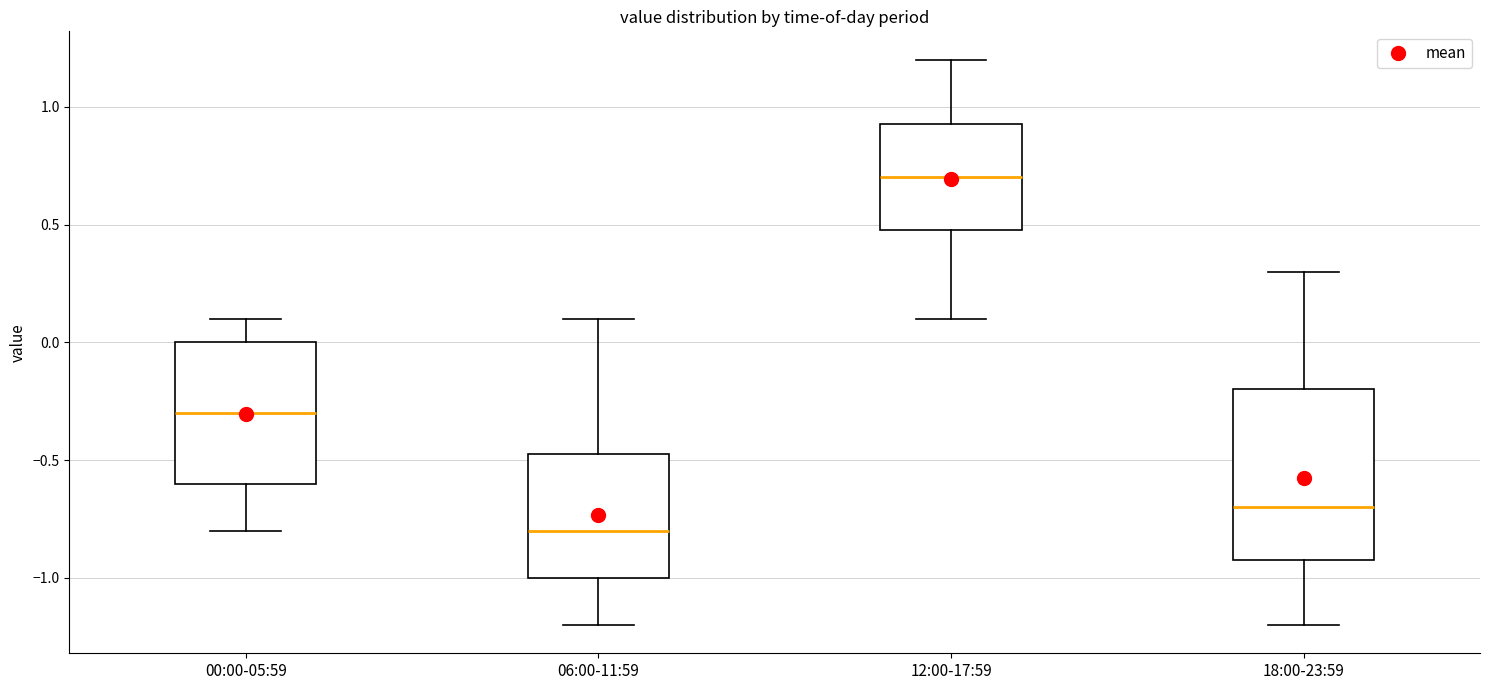

Reading left to right, transcribe this box plot: for each box, give where its median line is, the range the box spans, and where its two whiskers end, as read against the y-axis. The values are not printed on the chart, so give them approximately, as read against the axis.

00:00-05:59: median -0.30, box -0.60 to 0.00, whiskers -0.80 to 0.10
06:00-11:59: median -0.80, box -1.00 to -0.45, whiskers -1.20 to 0.10
12:00-17:59: median 0.70, box 0.50 to 0.95, whiskers 0.10 to 1.20
18:00-23:59: median -0.70, box -0.90 to -0.20, whiskers -1.20 to 0.30